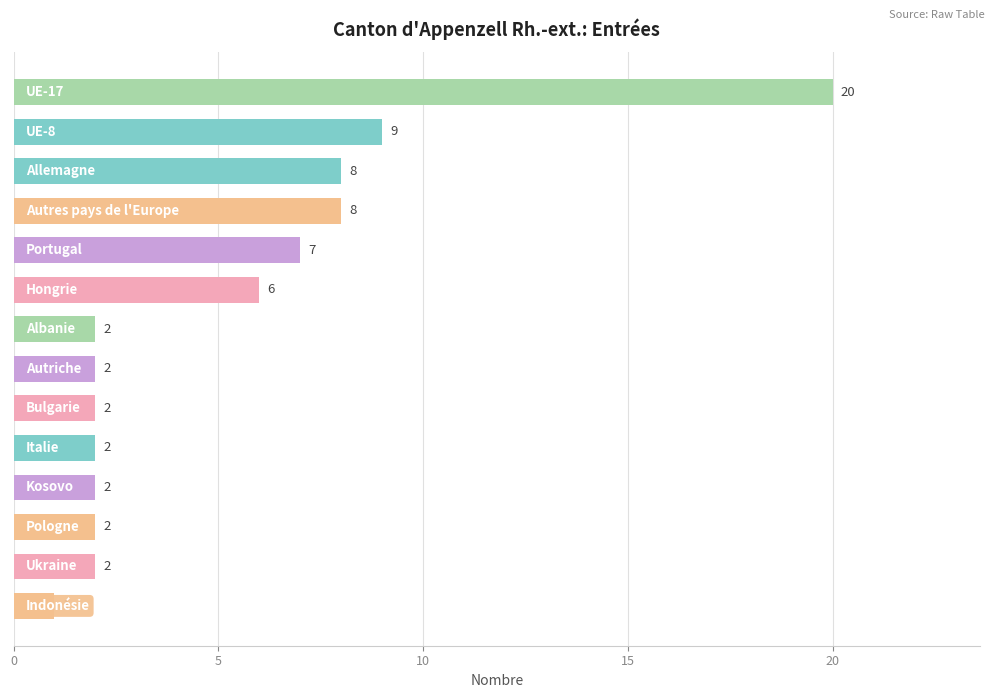

What is the minimum value shown in the chart?

1